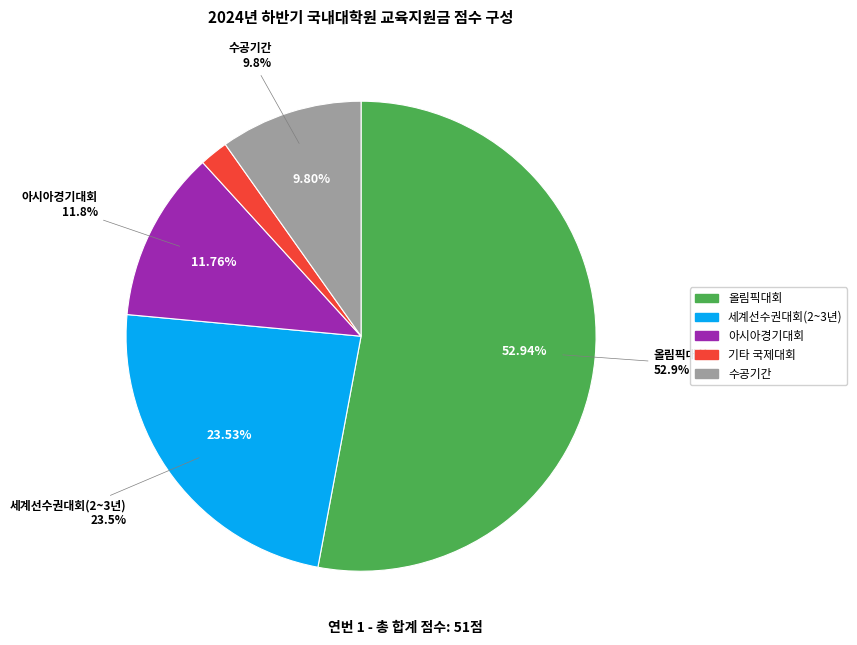

What percentage is the 기타 국제대회 slice, to the nearest percent?

2%